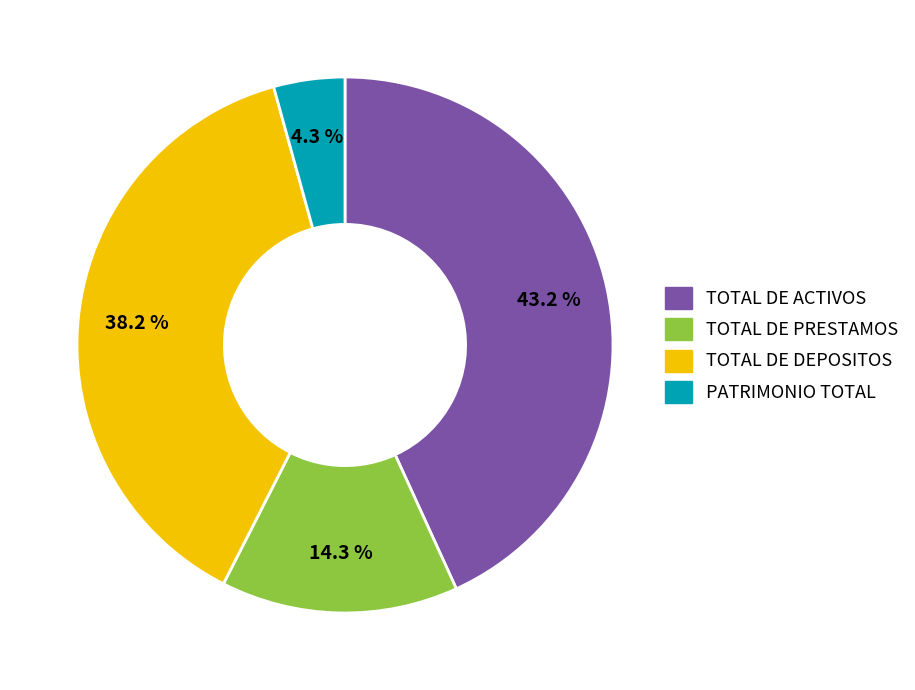

Rank the categories by value from lowest to highest.

PATRIMONIO TOTAL, TOTAL DE PRESTAMOS, TOTAL DE DEPOSITOS, TOTAL DE ACTIVOS